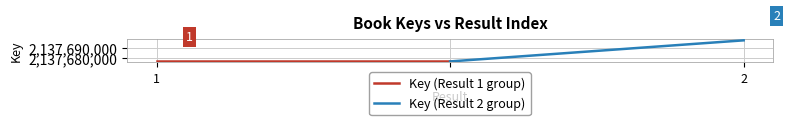

The Key (Result 1 group) series shows 2137677079 at 2. True or false?

True